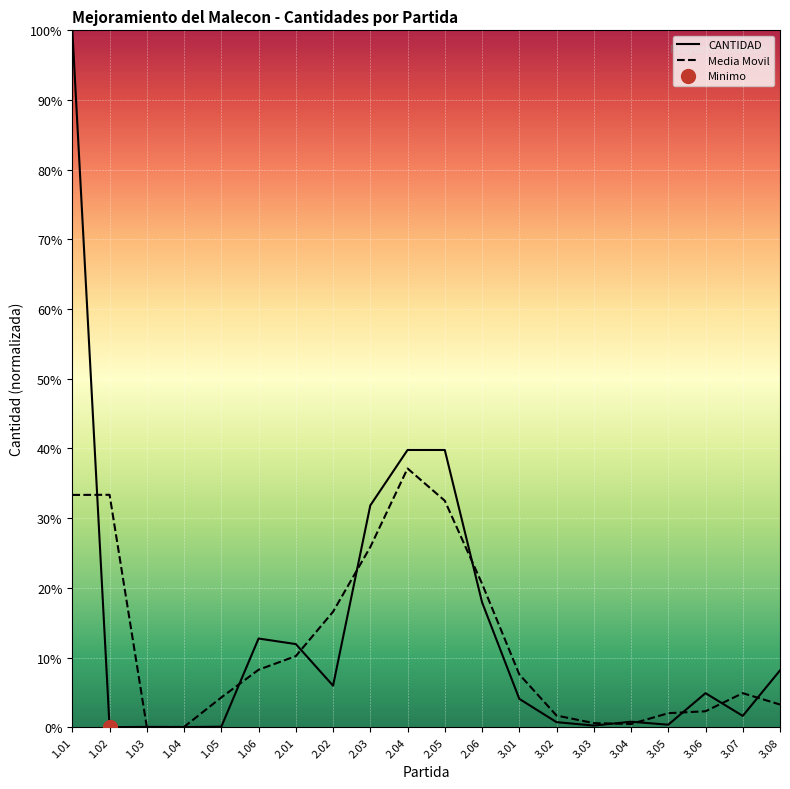

List the labels in order of value, smallest first.

1.02, 1.04, 1.03, 1.05, 3.03, 3.05, 3.02, 3.04, 3.07, 3.01, 3.06, 2.02, 3.08, 2.01, 1.06, 2.06, 2.03, 2.04, 2.05, 1.01